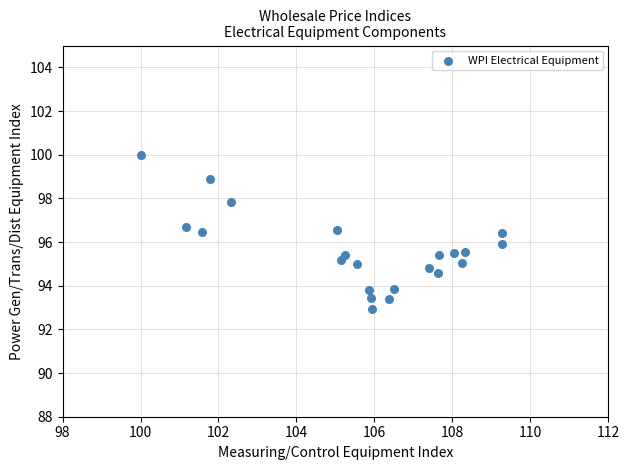

What is the range of Y values (max minus min)?

7.1